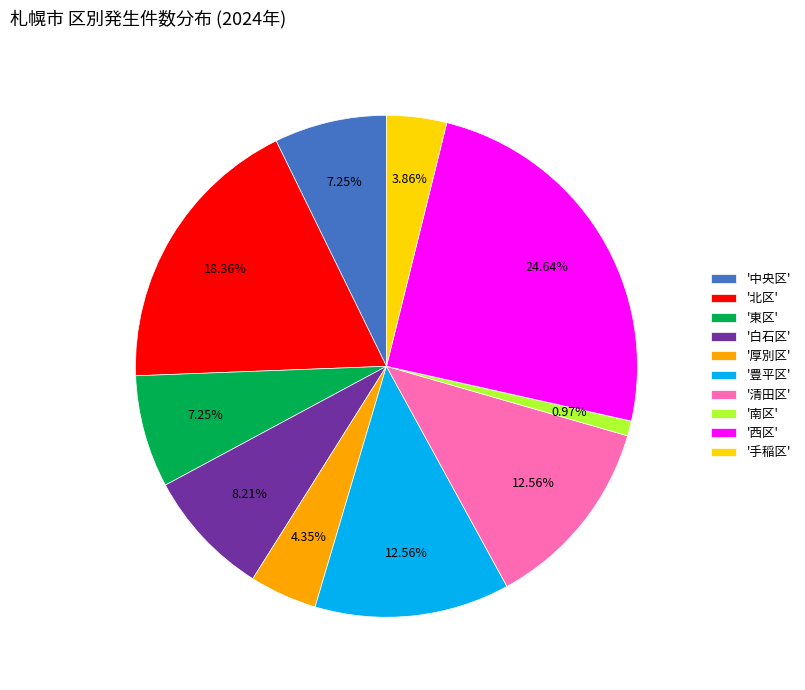

What is the ratio of the value at '中央区' to the value at '清田区'?

0.6